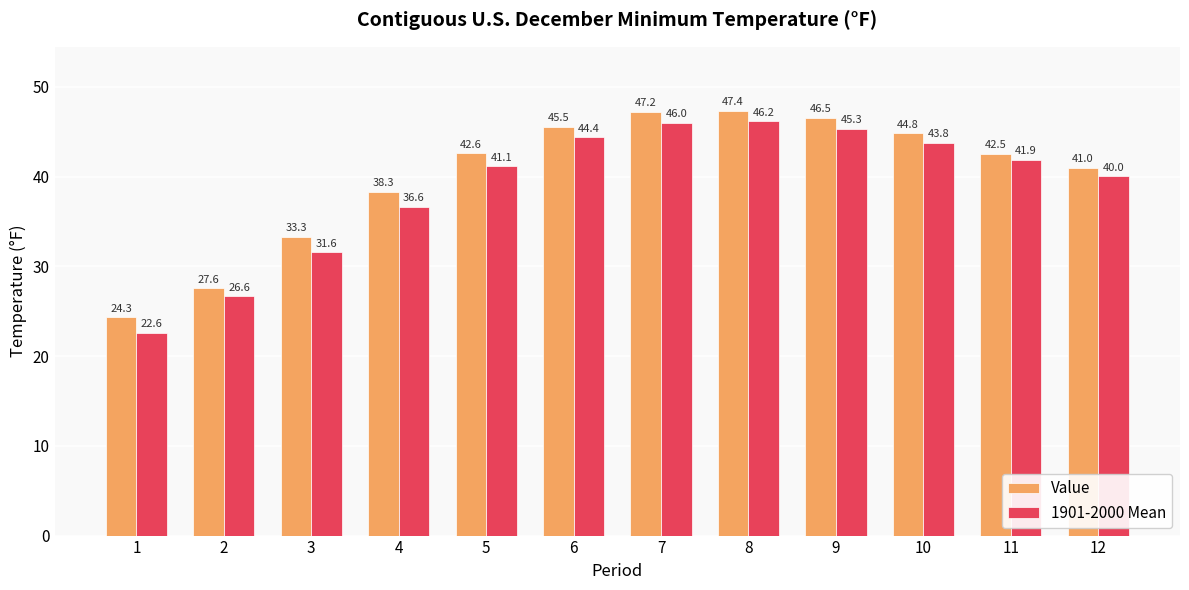

What is the value of the 1901-2000 Mean bar at the 8th from the left?

46.2